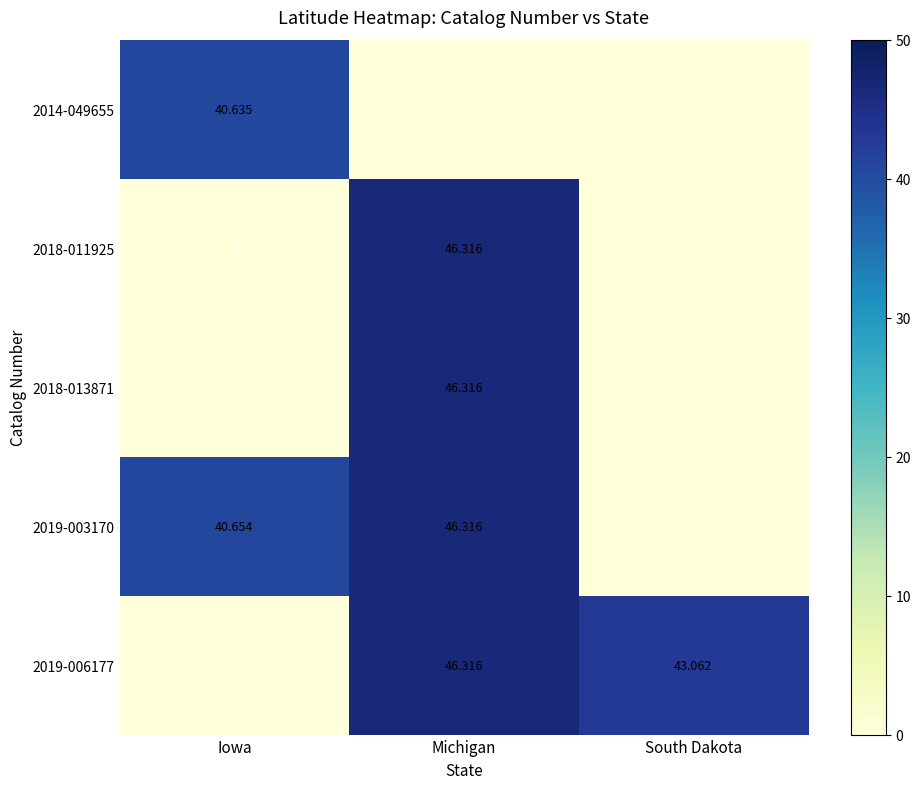

Is the value of 2018-011925 at Michigan greater than the value of 2014-049655 at Michigan?

Yes